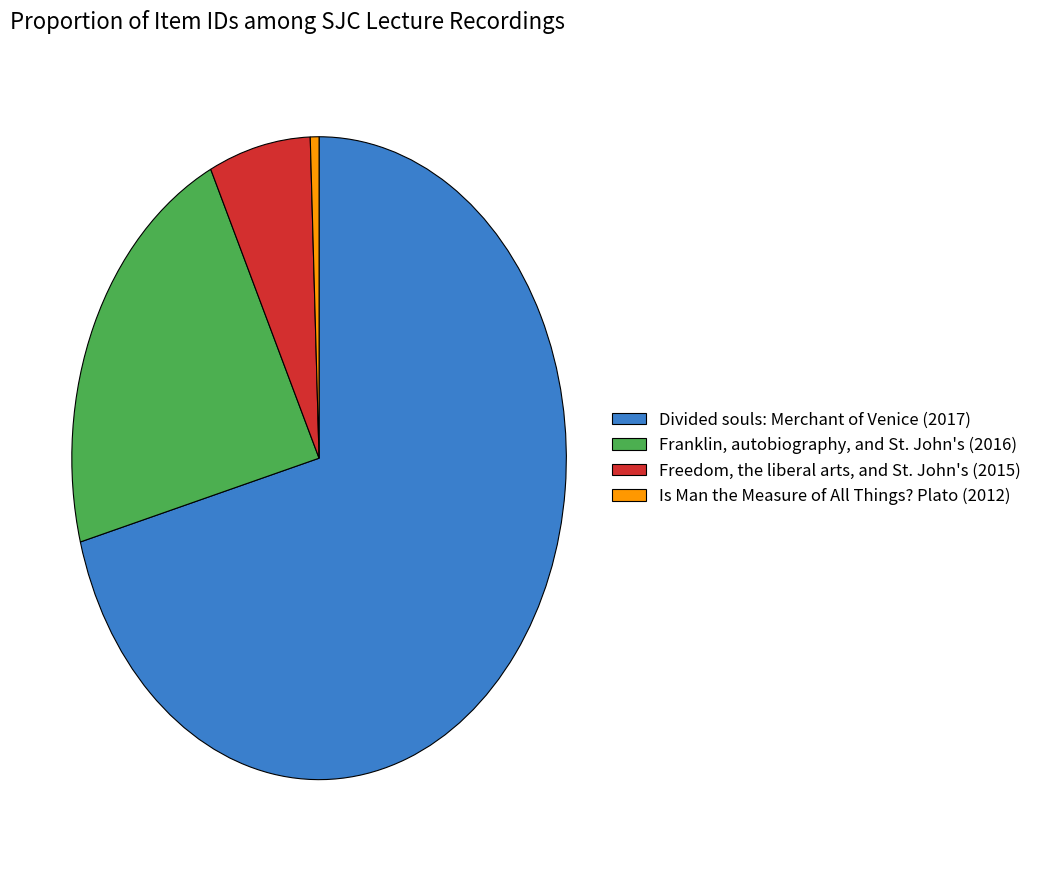

Which category accounts for the majority?

Divided souls: Merchant of Venice (2017)